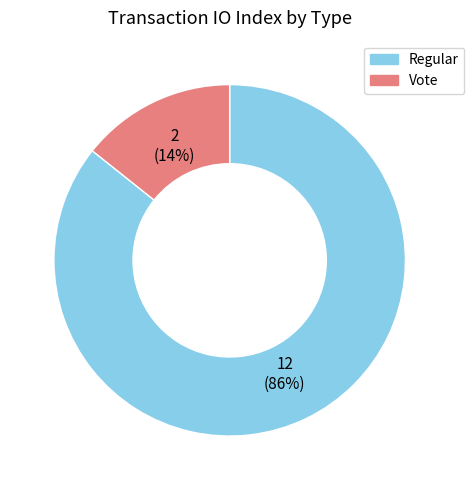

True or false: Vote accounts for 14% of the total.

True